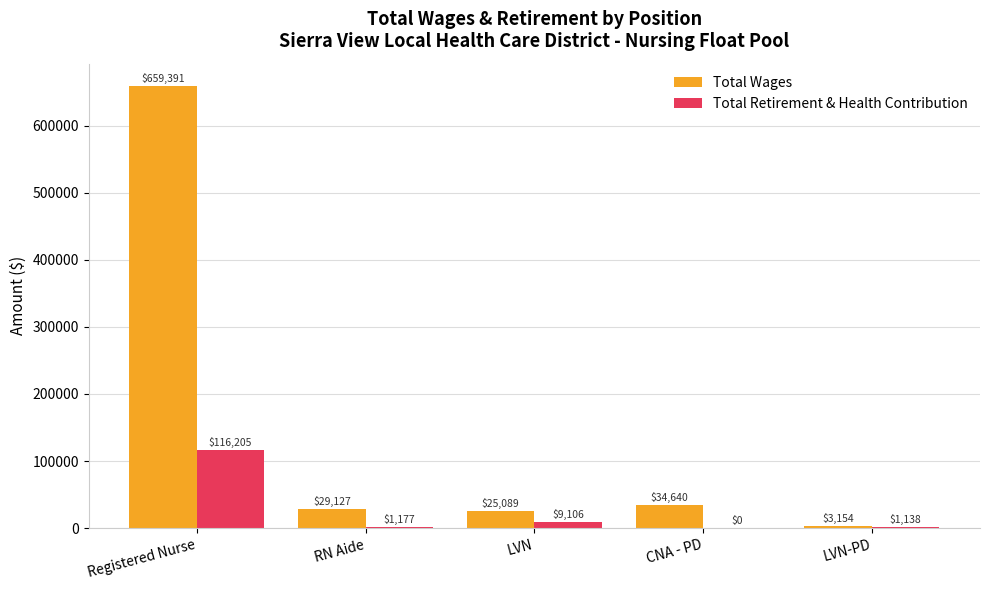

How many data points does each series have?

5